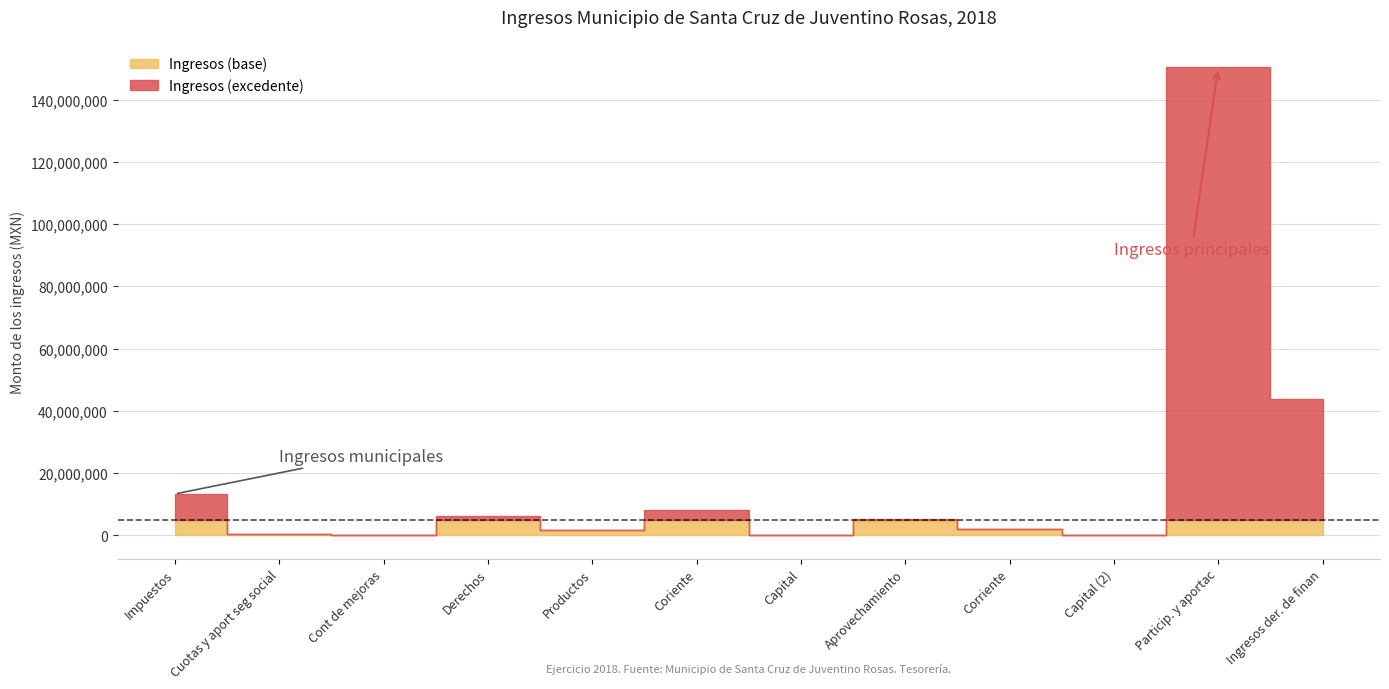

Which label corresponds to the smallest value in the chart?

Capital